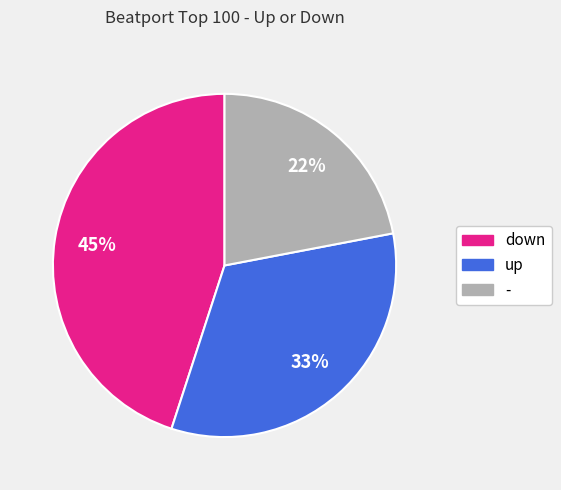

How many slices are in this pie chart?

3